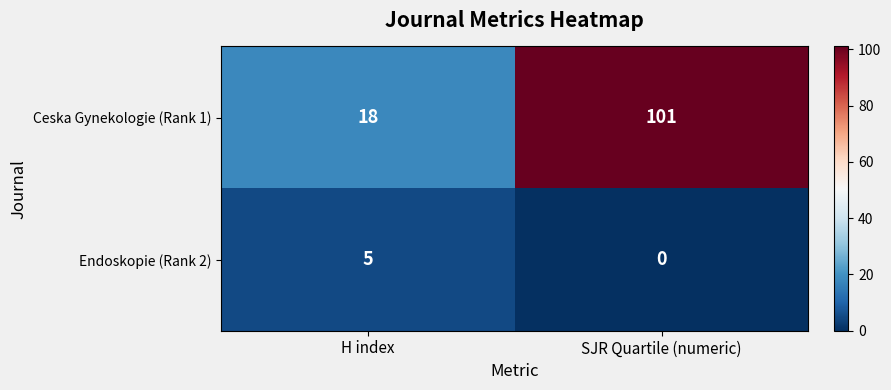

At which label is Ceska Gynekologie (Rank 1) closest to 59?

H index